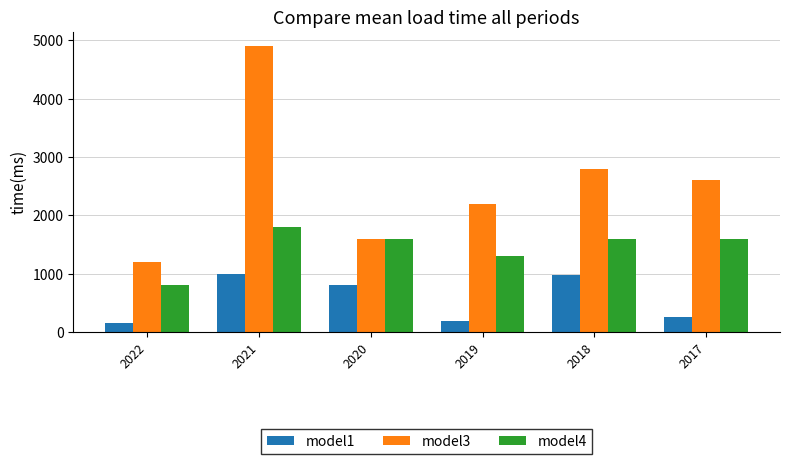

What is the value of the model4 bar at the 5th from the left?

1600